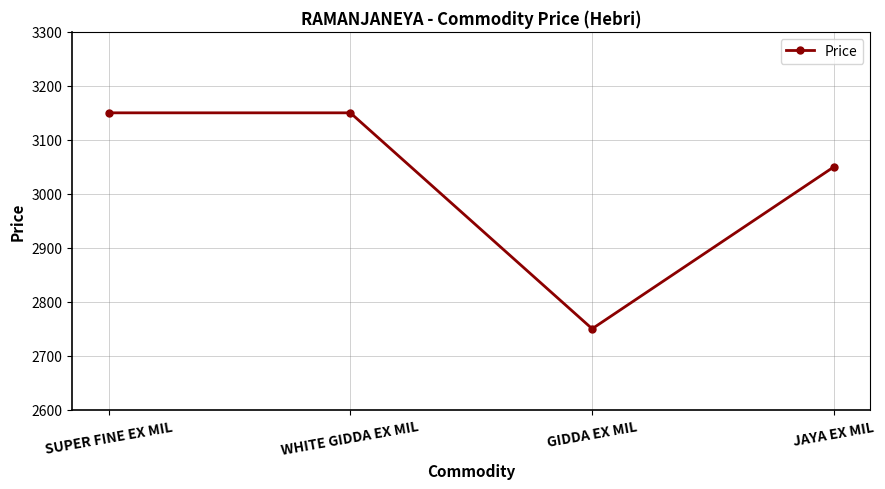

Which label corresponds to the smallest value in the chart?

GIDDA EX MIL